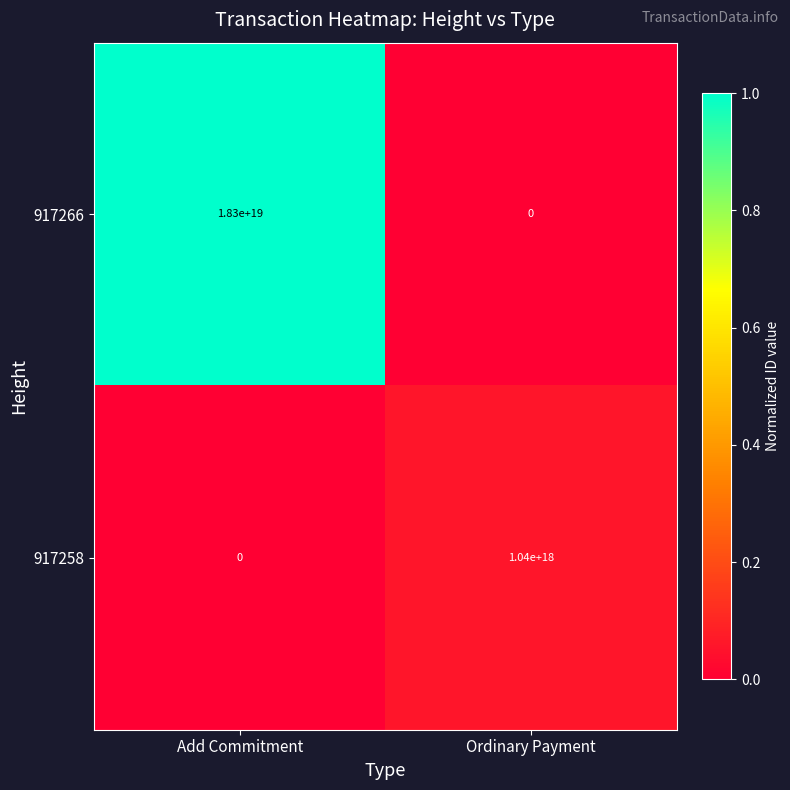

List the labels in order of 917266 value, smallest first.

Ordinary Payment, Add Commitment